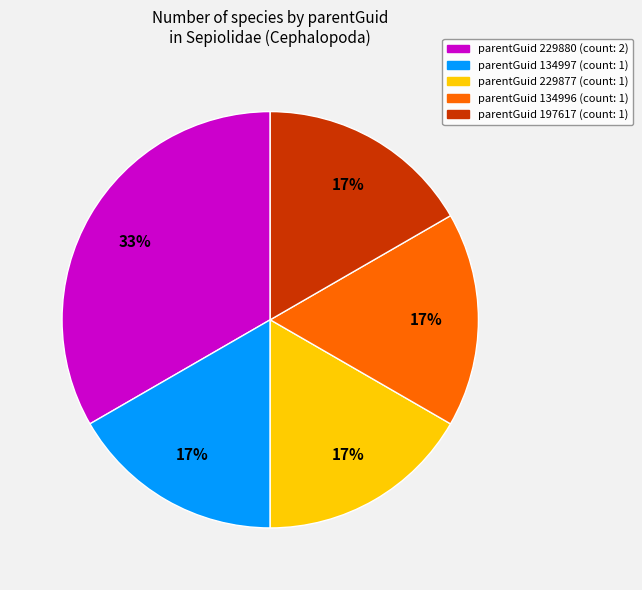

To the nearest percent, what is the average slice percentage?

20%